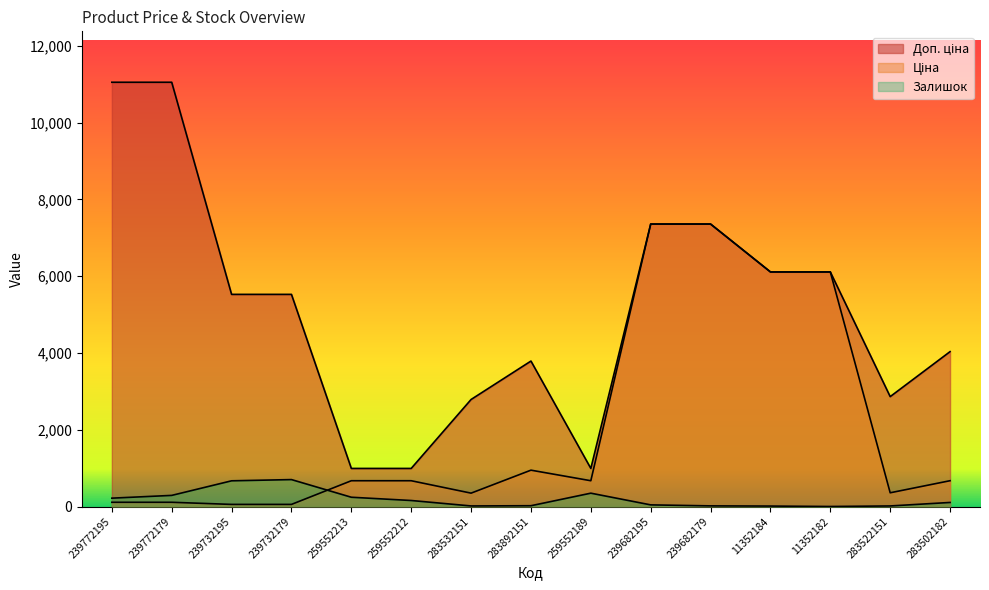

What position from the right is 239732179?

12